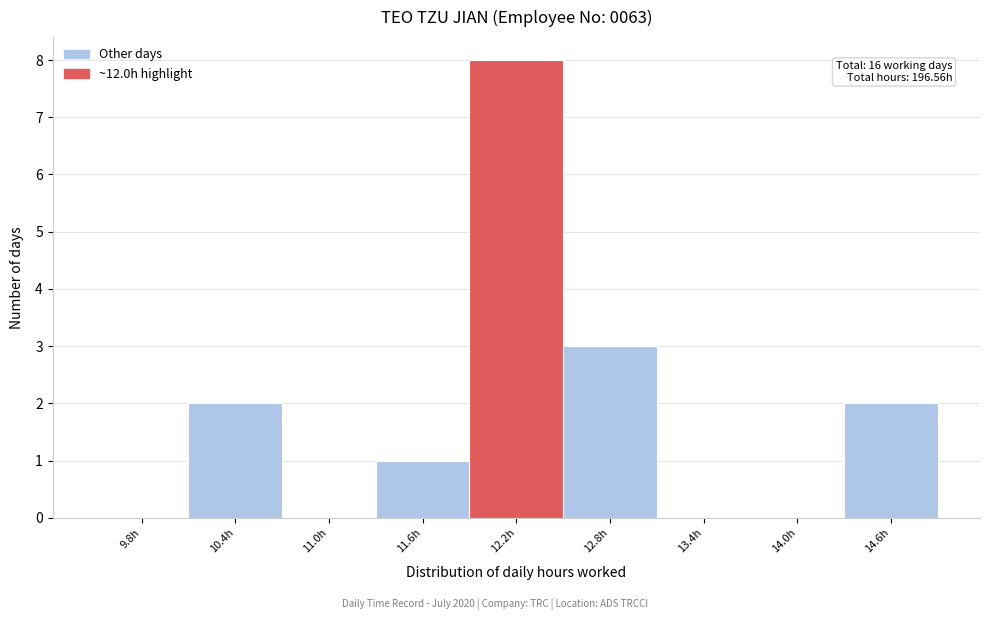

Over which range of the x-axis is the bar tallest?

11.9 to 12.5